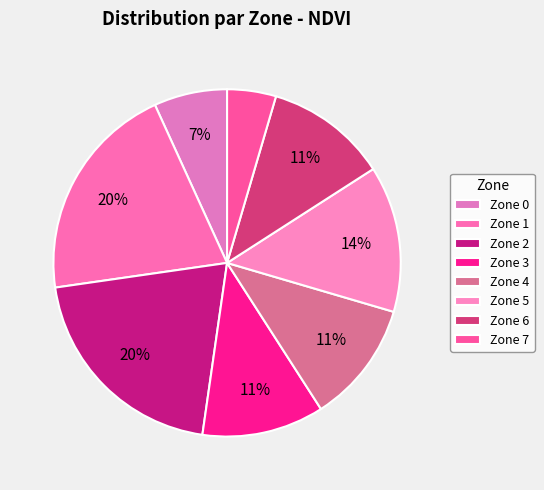

To the nearest percent, what is the average slice percentage?

12%